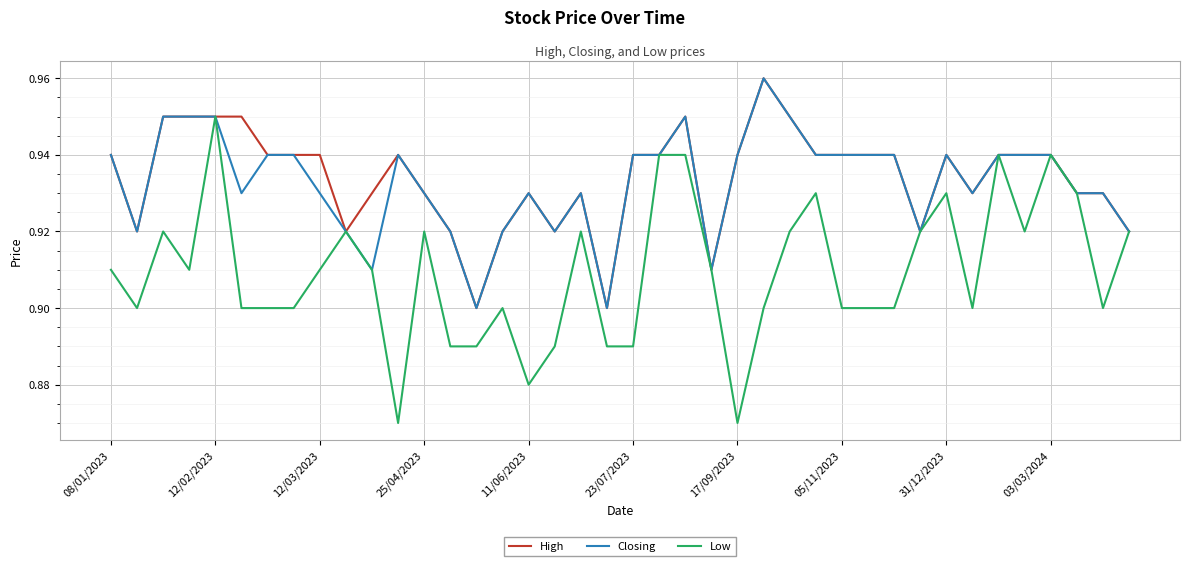

Which series has the widest spread of values?

Low